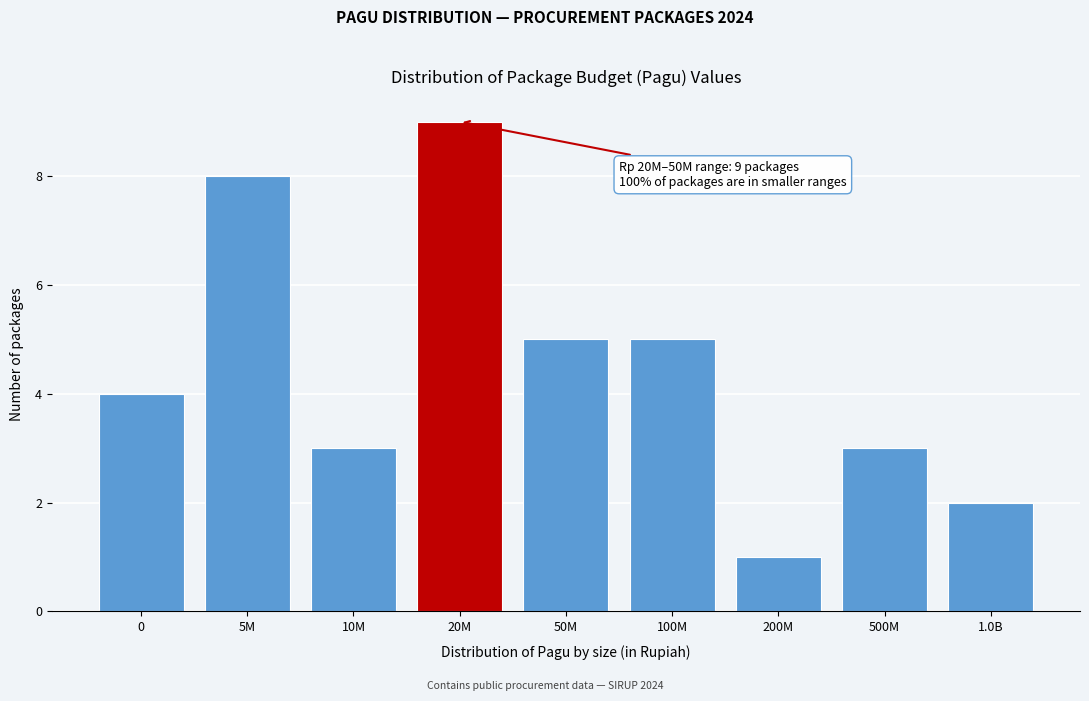

Reading right to left, what are all the values shown in this chart?

1.0B=2	500M=3	200M=1	100M=5	50M=5	20M=9	10M=3	5M=8	0=4